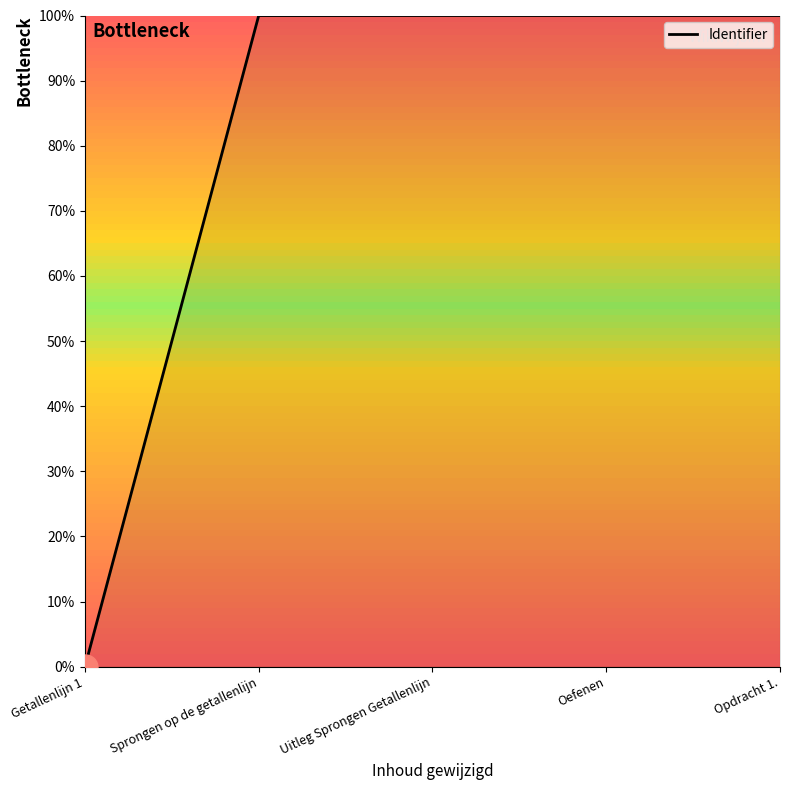

True or false: there are more than 2 points higher than both neighbors.

False